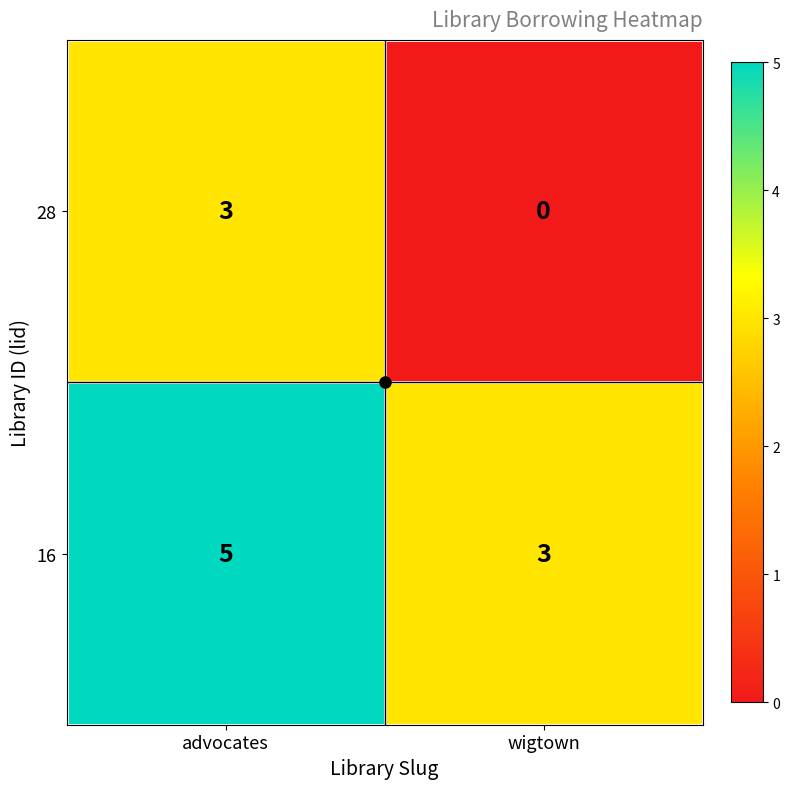

What is the sum of all 16 values?

8